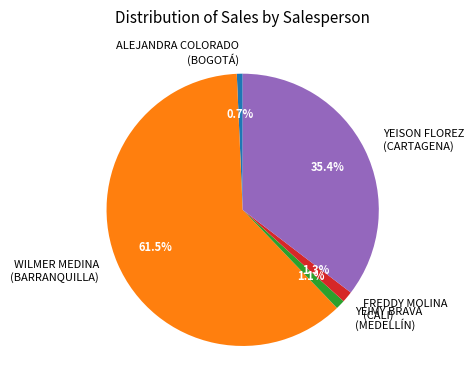

What percentage is NOT represented by FREDDY MOLINA (CALI)?

98.7%